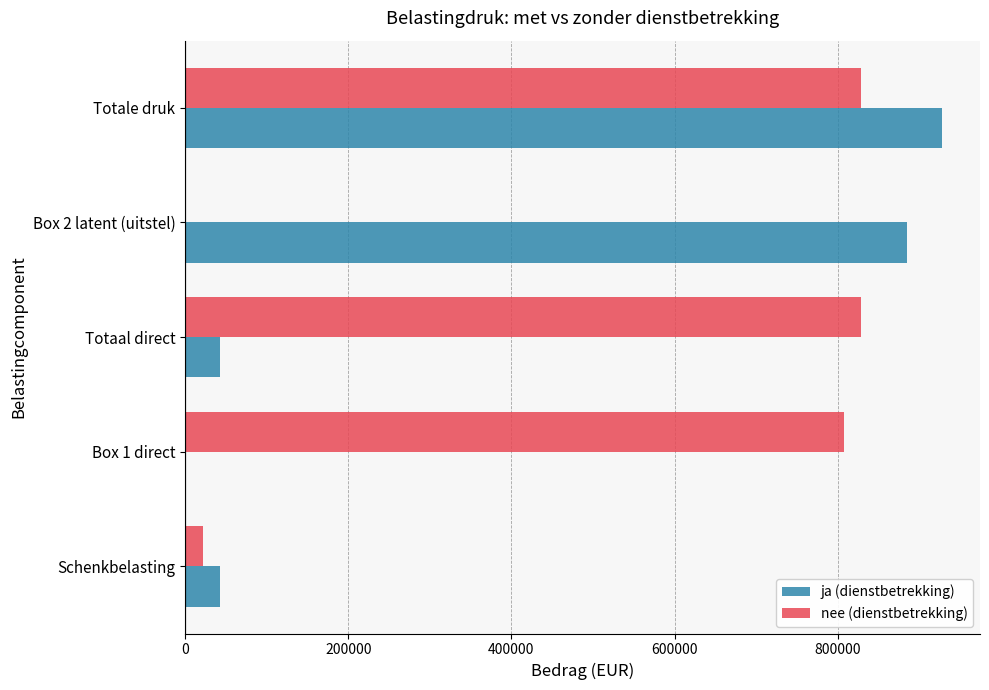

What is the sum of all nee (dienstbetrekking) values?

2486440.5